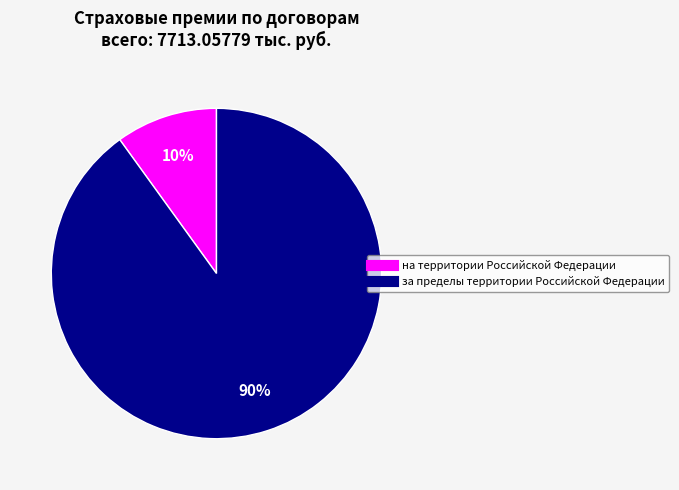

How many slices are in this pie chart?

2